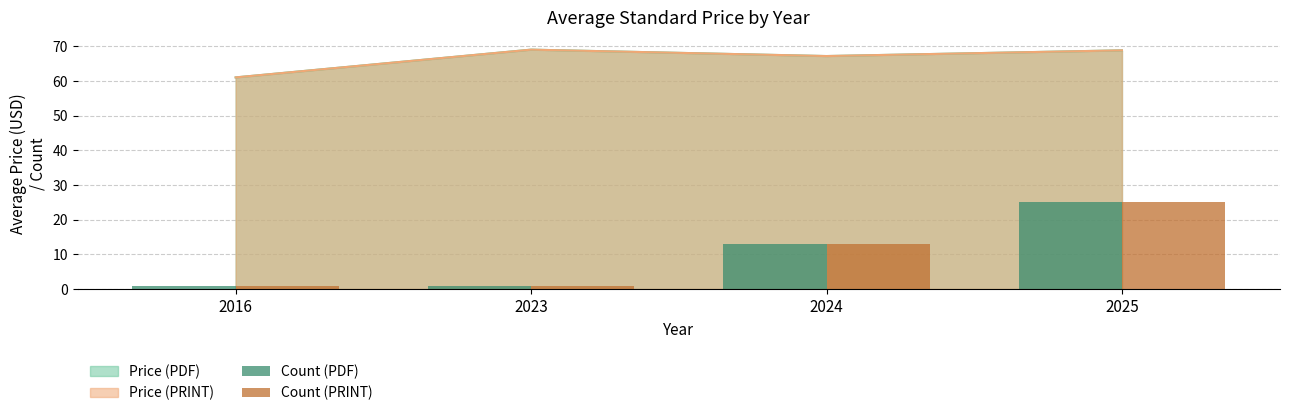

Does the chart contain stacked bars?

No